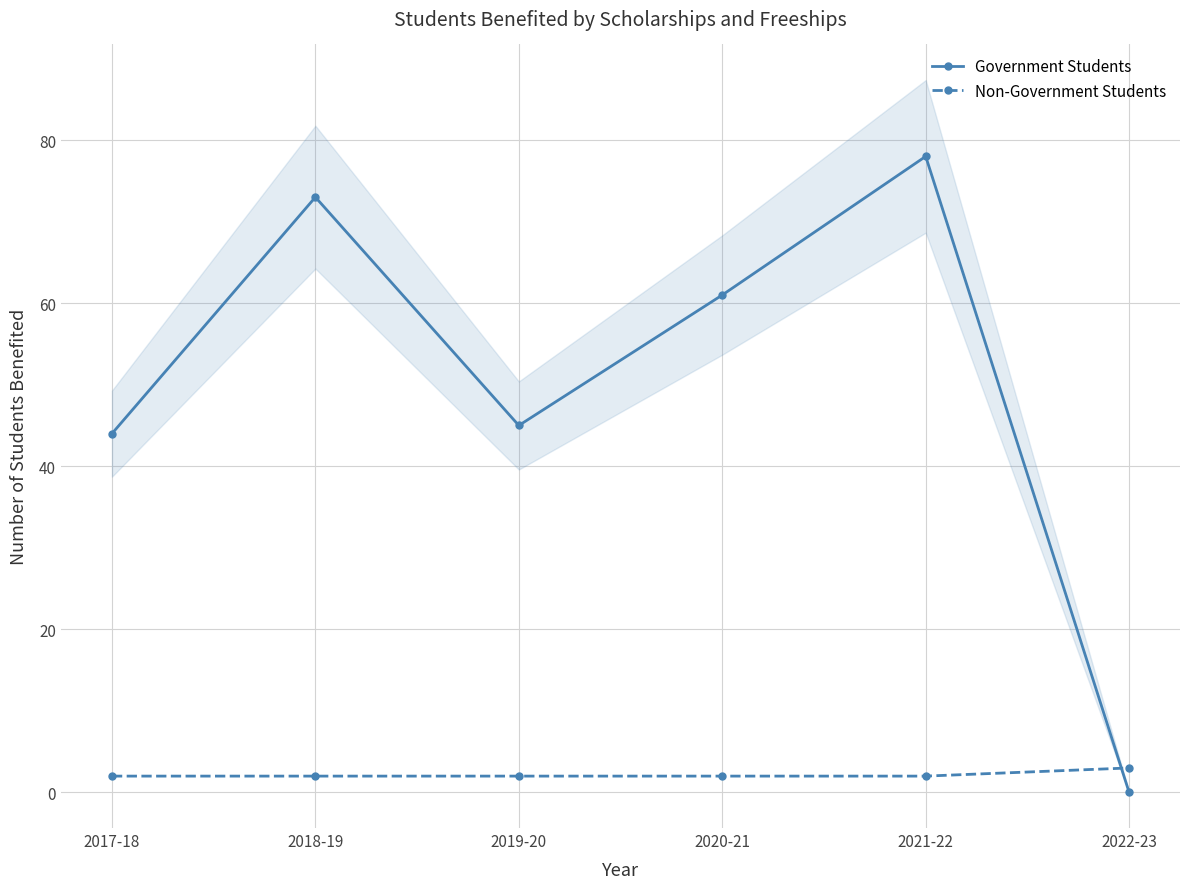

Does the chart have visible grid lines?

Yes